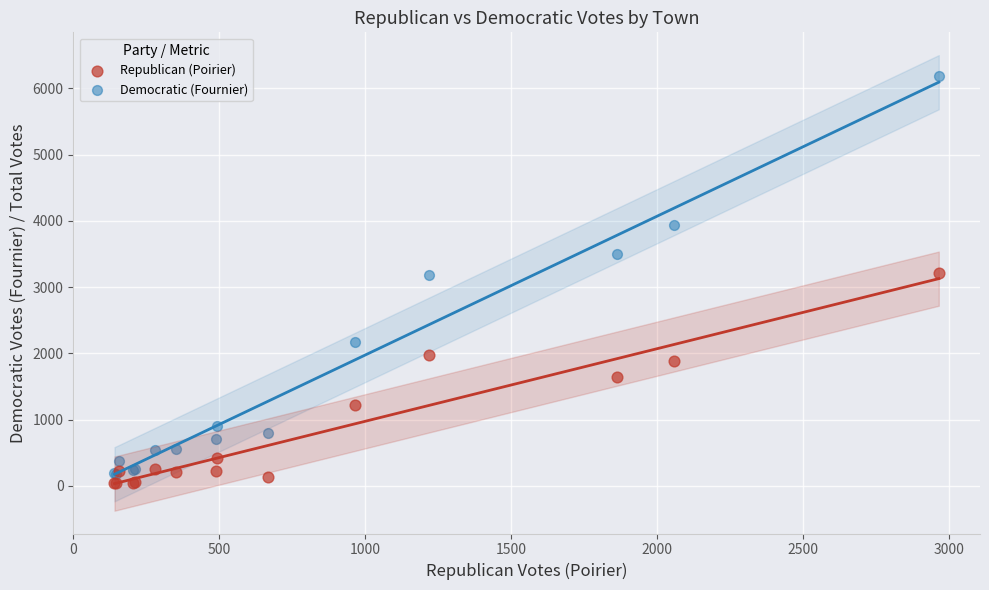

What are all the series names shown in the legend?

Republican (Poirier), Democratic (Fournier)